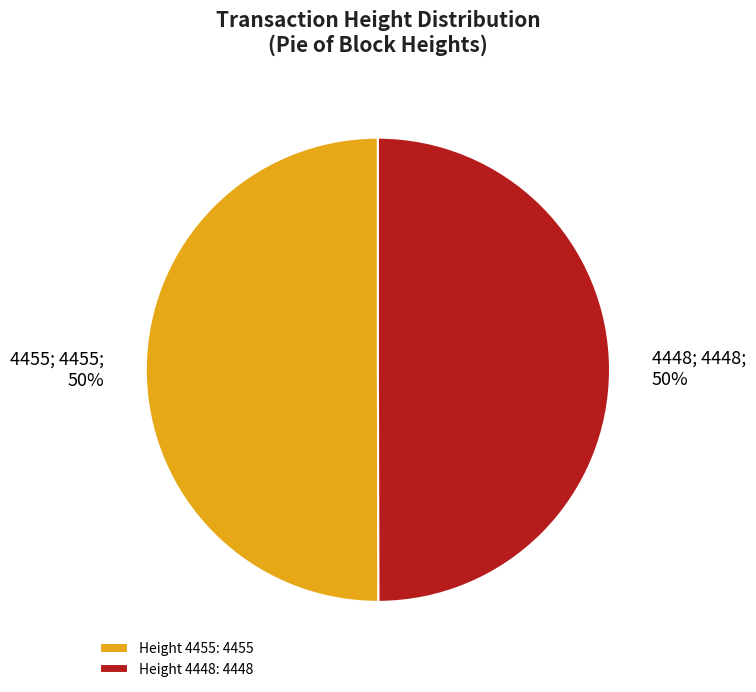

What is the ratio of the value at Height 4448: 4448 to the value at Height 4455: 4455?

1.0